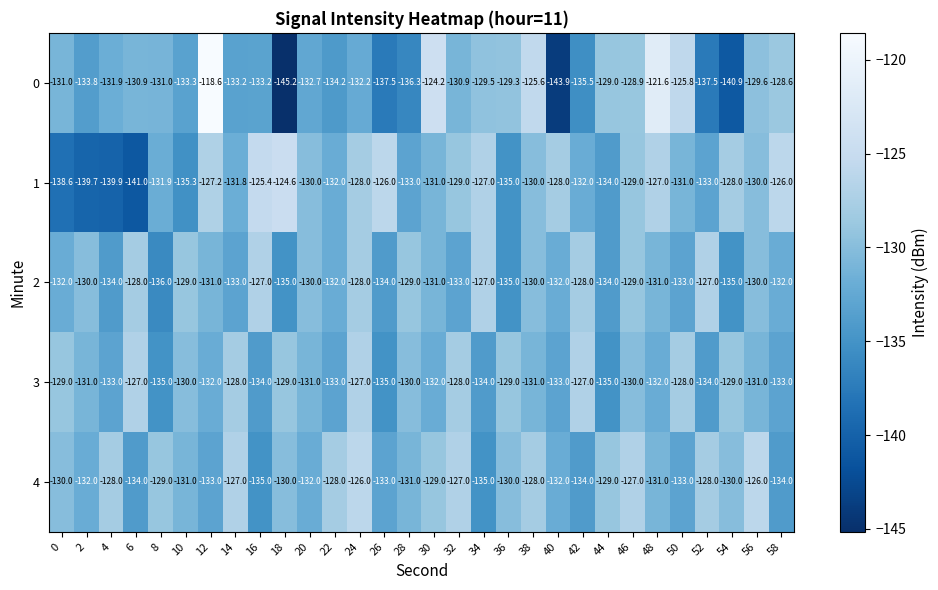

How many data points does each series have?

30